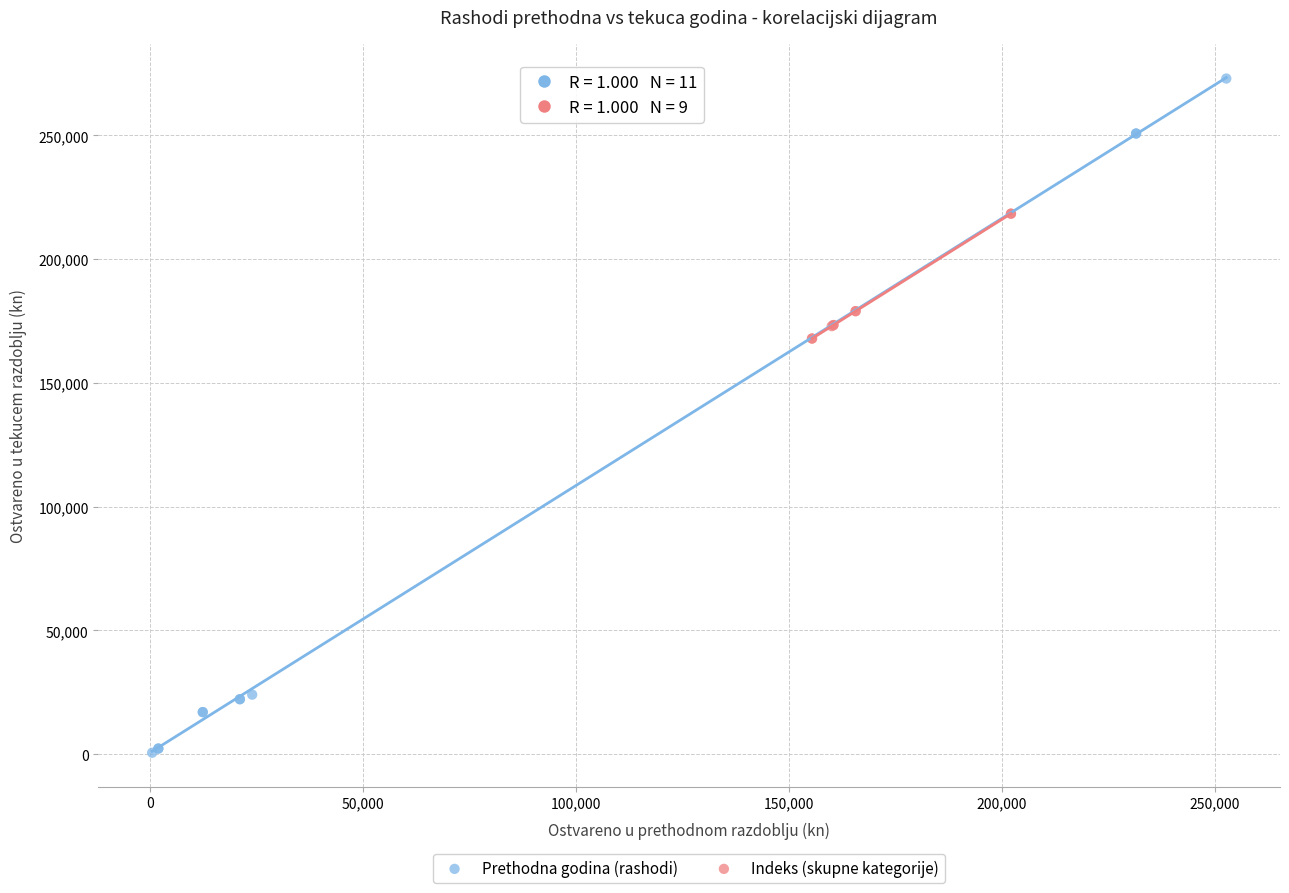

Which series reaches the maximum Y coordinate?

Prethodna godina (rashodi)